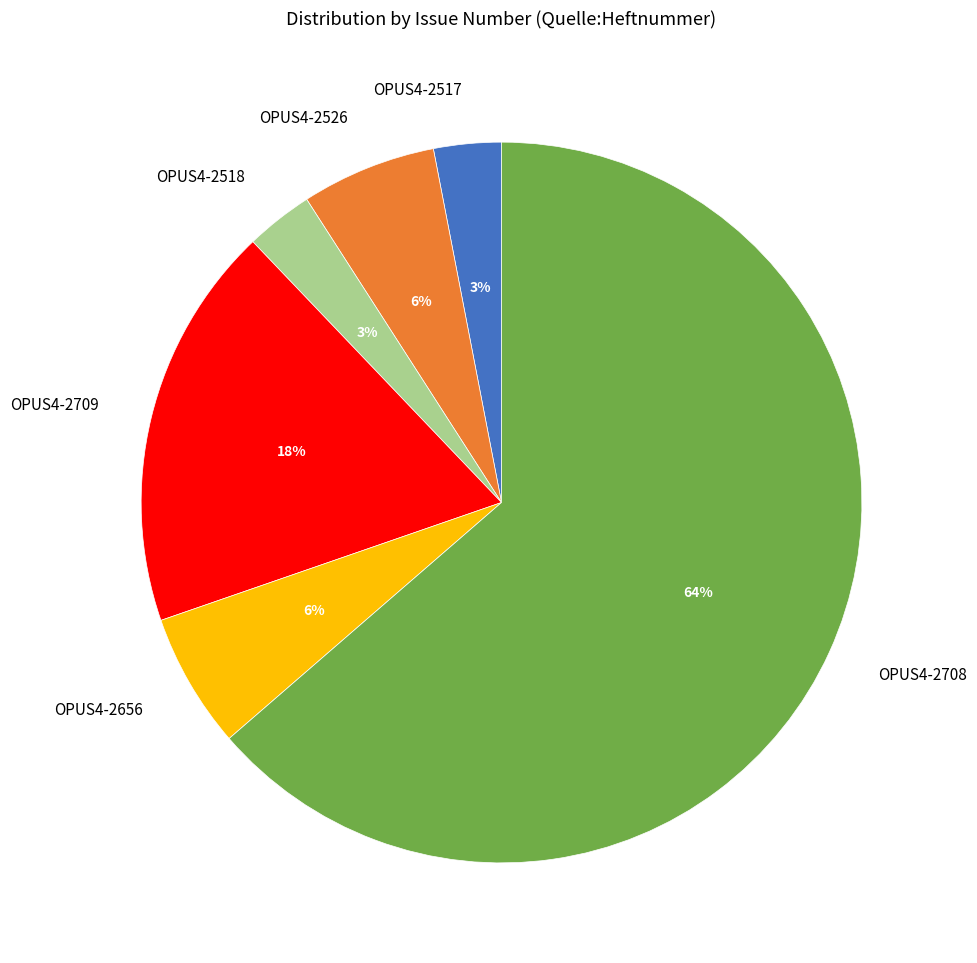

Is the sum of OPUS4-2708 and OPUS4-2518 greater than half?

Yes